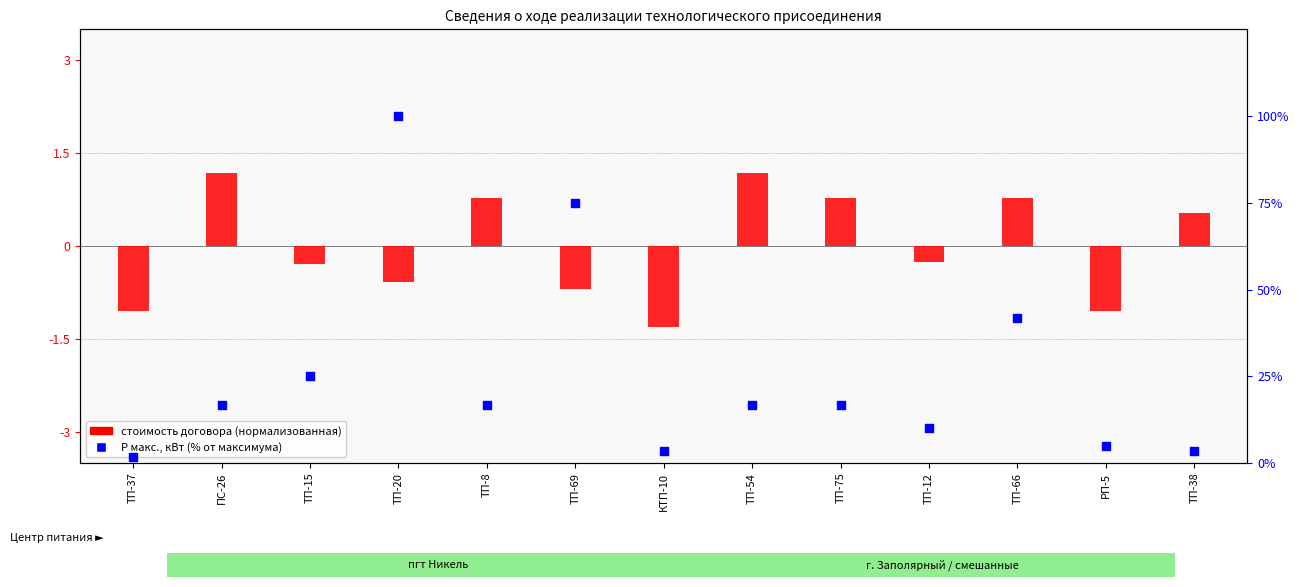

At how many categories does at least one series exceed 17?

4